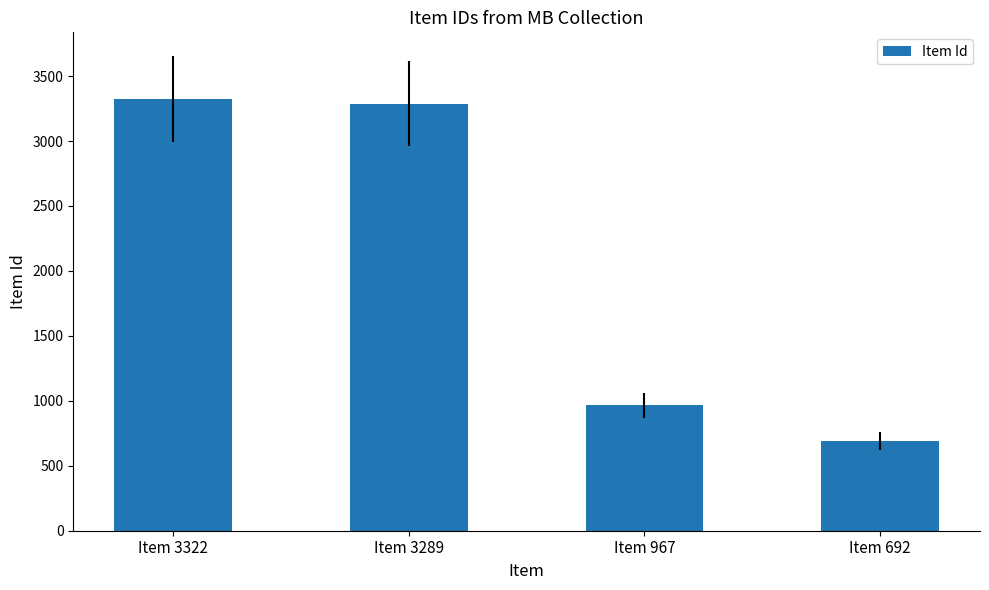

What is the difference between the second highest and second lowest values?

2322